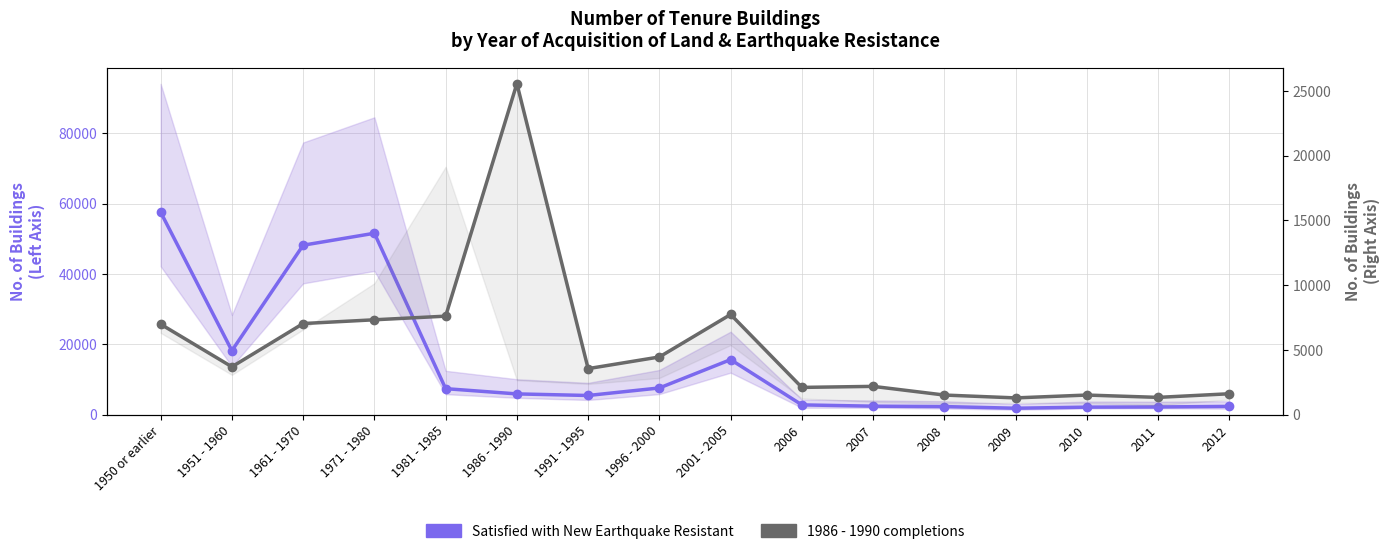

List the series in order of their peak value, highest first.

Satisfied with New Earthquake Resistant, 1986 - 1990 completions